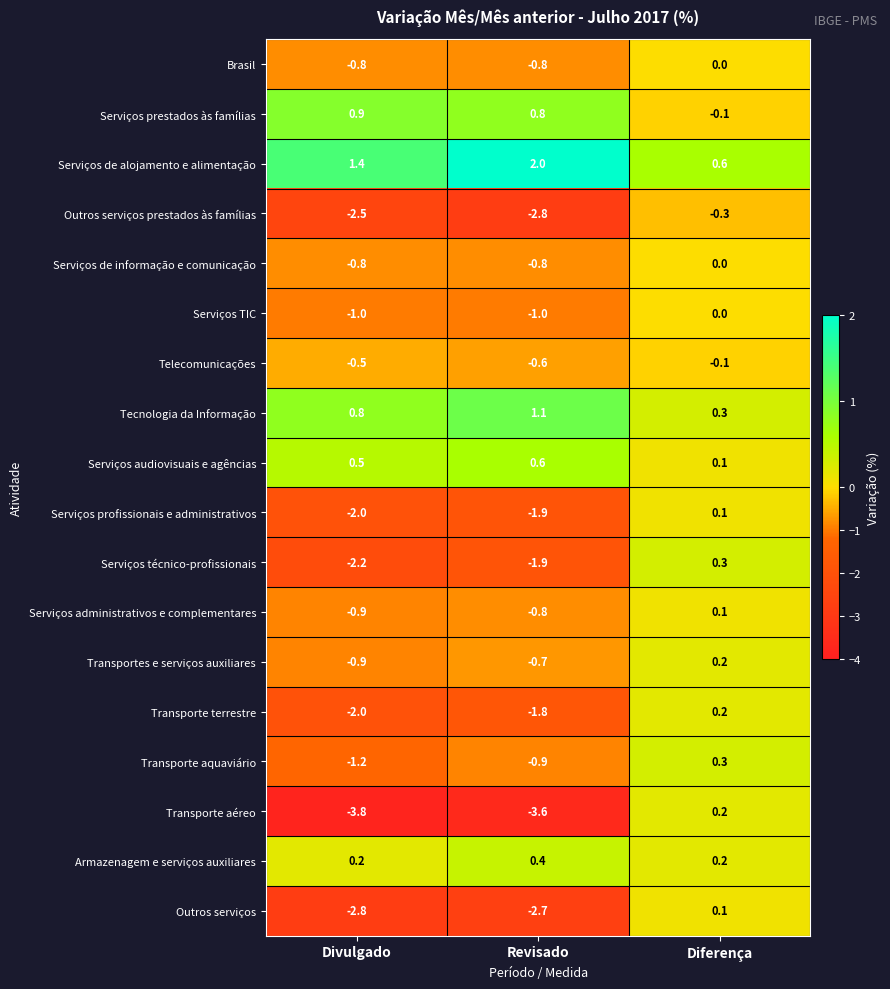

At which category is the sum across all series the highest?

Diferença